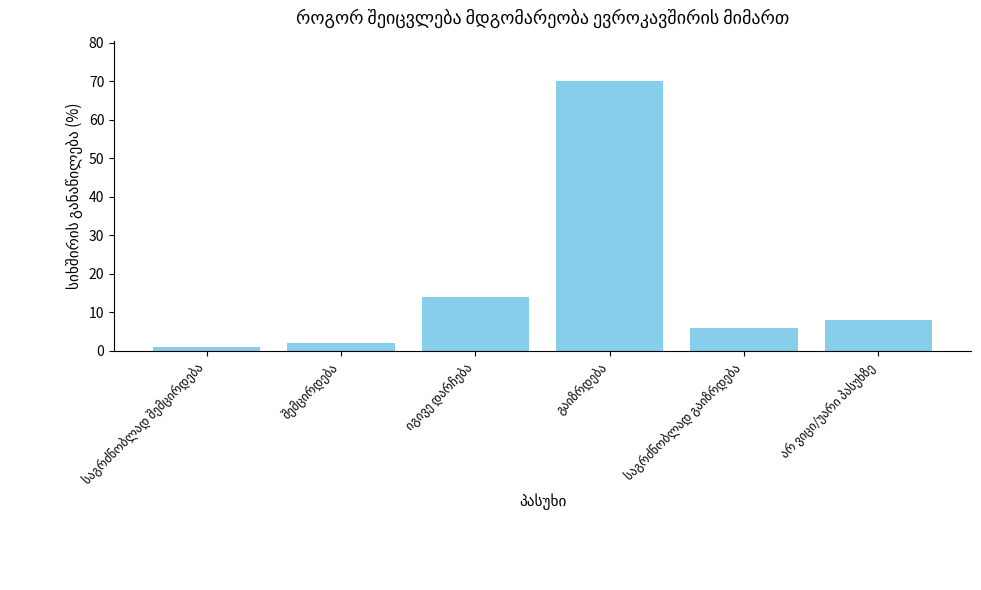

What is the value of the 4th bar from the left?

70